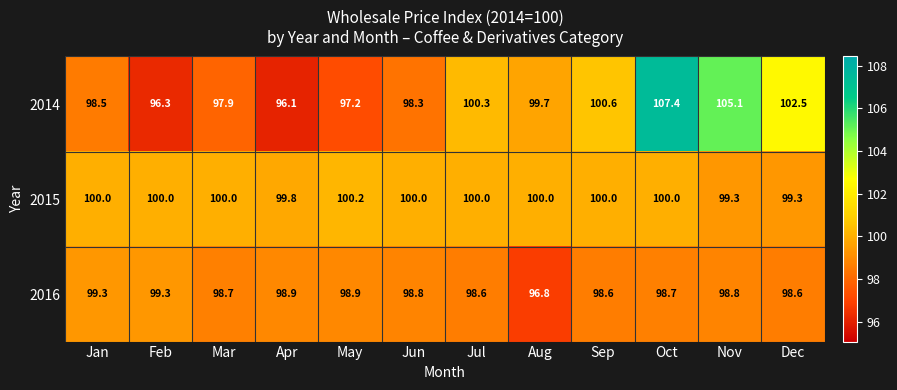

What is the total value across all series at Sep?

299.2